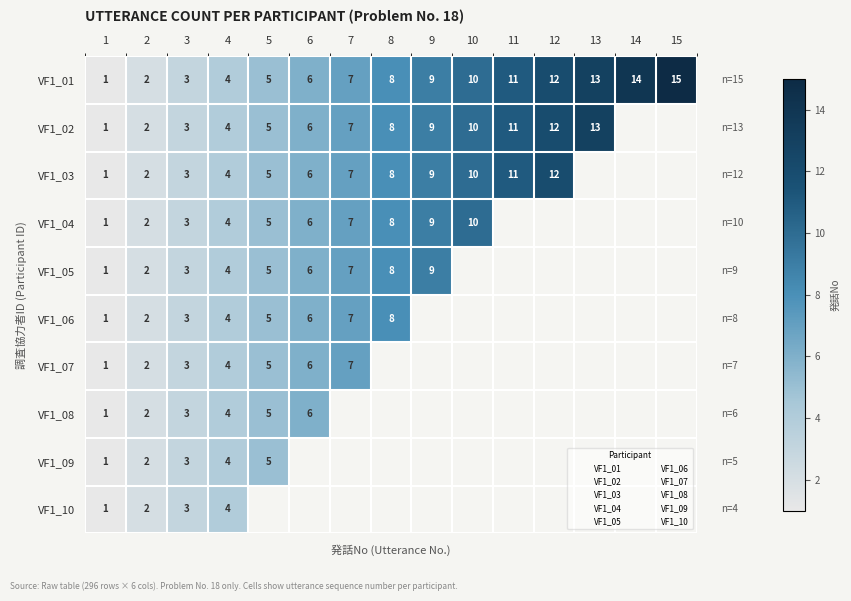

What is the difference between the maximum and minimum values in the VF1_09 series?

4.0